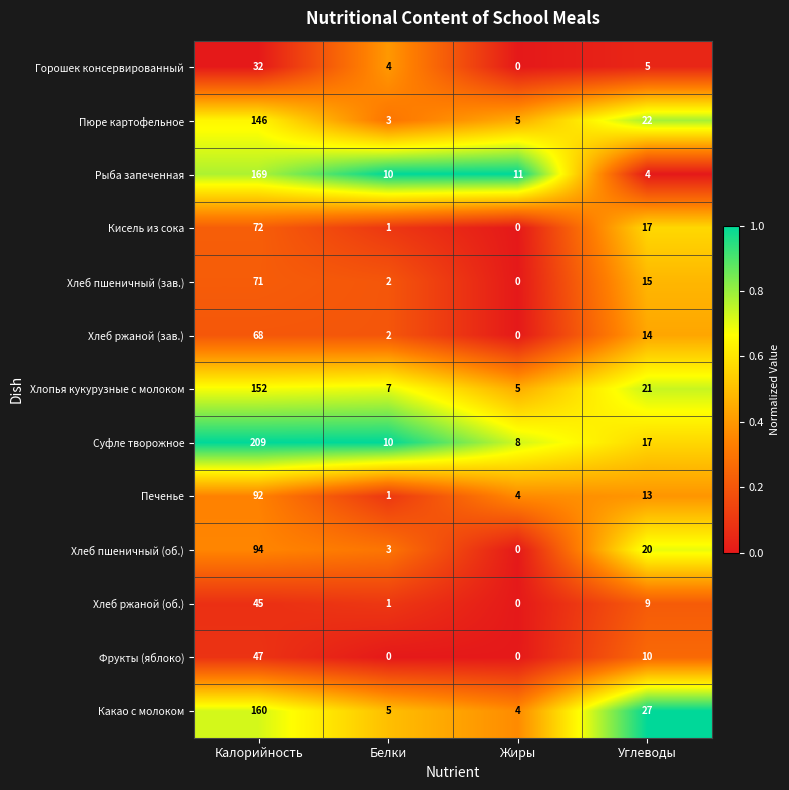

Between Калорийность and Углеводы, which series saw the biggest shift?

Суфле творожное